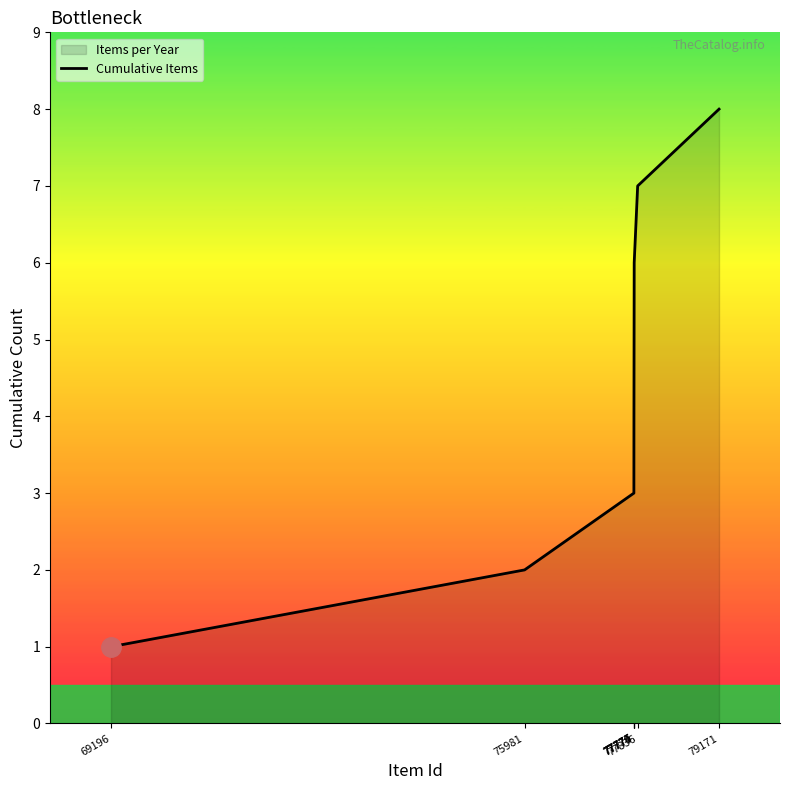

How many lines are shown in the chart?

1